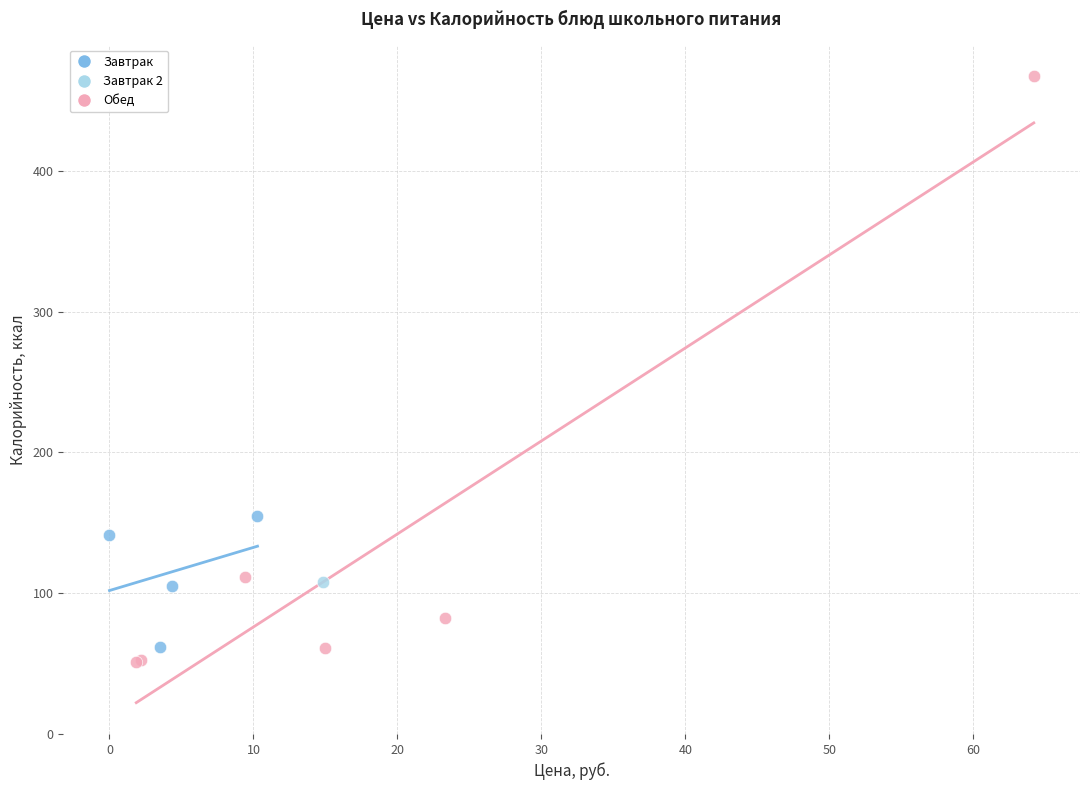

Which series reaches the maximum Y coordinate?

Обед